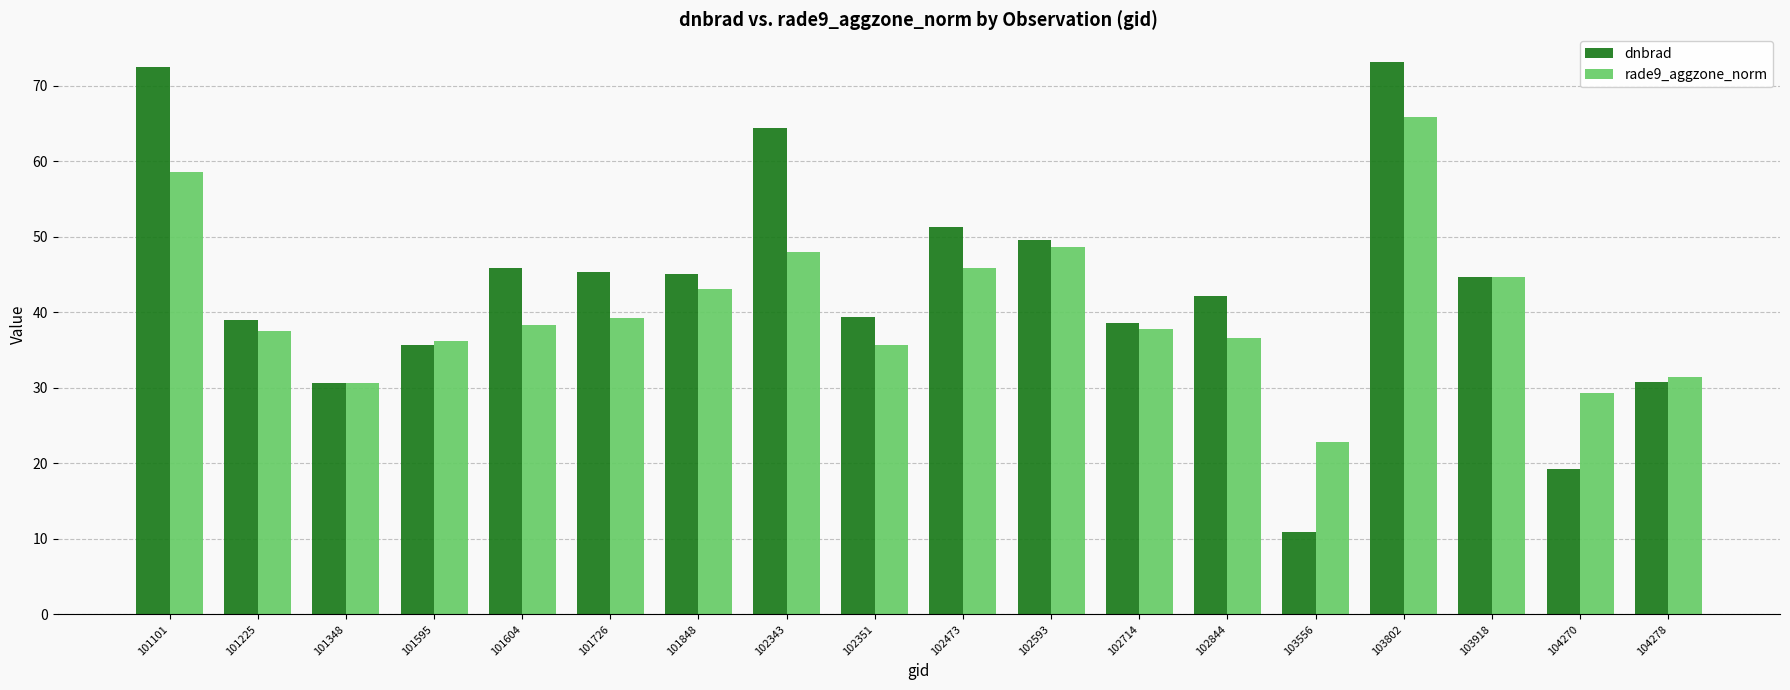

At which label does dnbrad reach its minimum?

103556